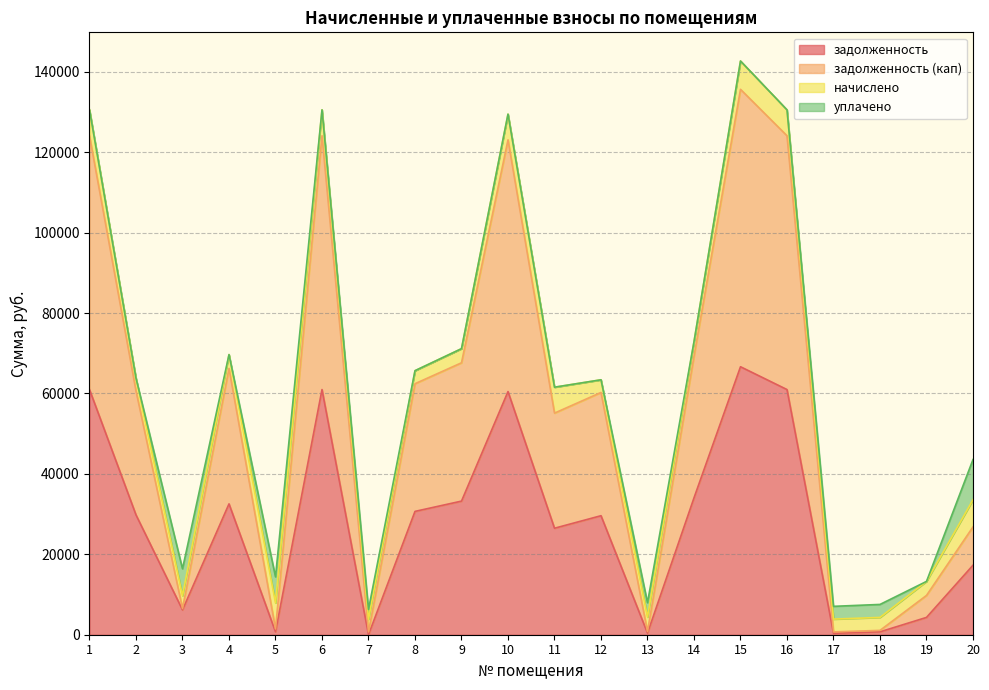

Which series has the largest range (max minus min)?

задолженность (кап)